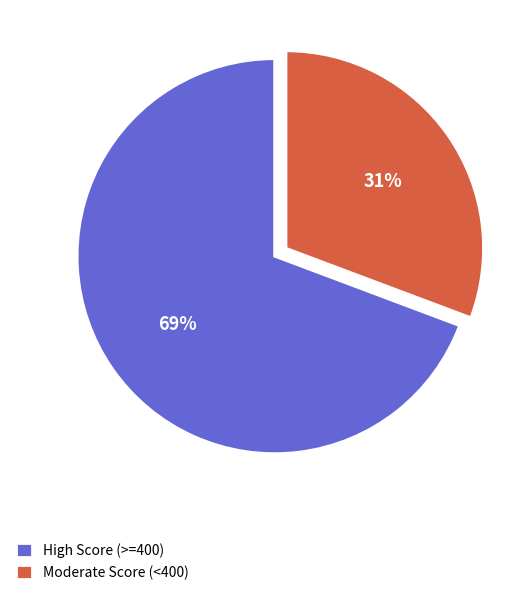

Rank the categories by value from highest to lowest.

High Score (>=400), Moderate Score (<400)